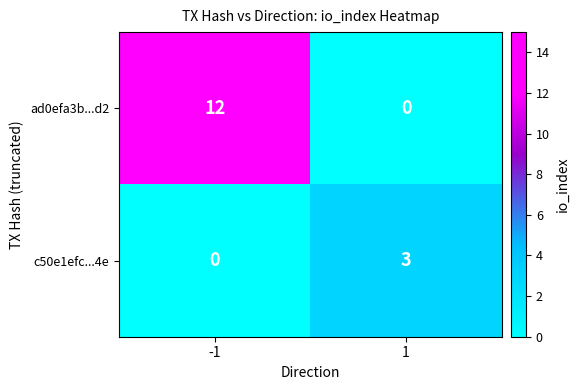

Which series has the widest spread of values?

ad0efa3b...d2